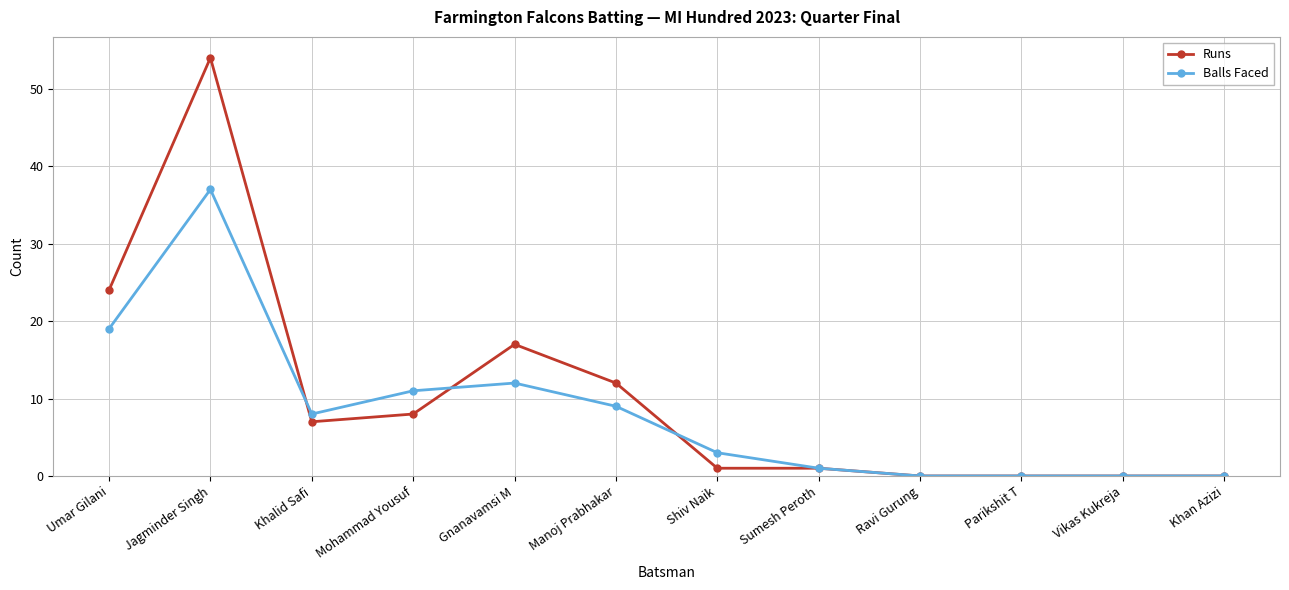

What are all the series names shown in the legend?

Runs, Balls Faced